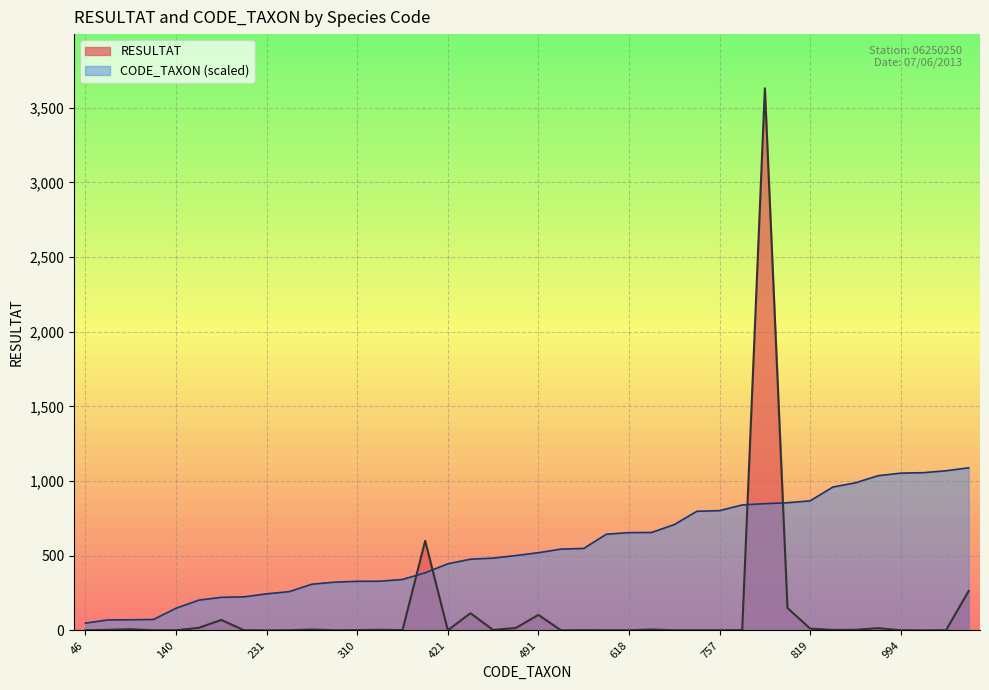

Rank the categories by CODE_TAXON value from highest to lowest.

1028, 1009, 997, 994, 978, 933, 906, 819, 807, 801, 793, 757, 753, 669, 619, 618, 608, 518, 514, 491, 473, 457, 450, 421, 364, 322, 311, 310, 305, 292, 245, 231, 212, 209, 191, 140, 69, 67, 66, 46